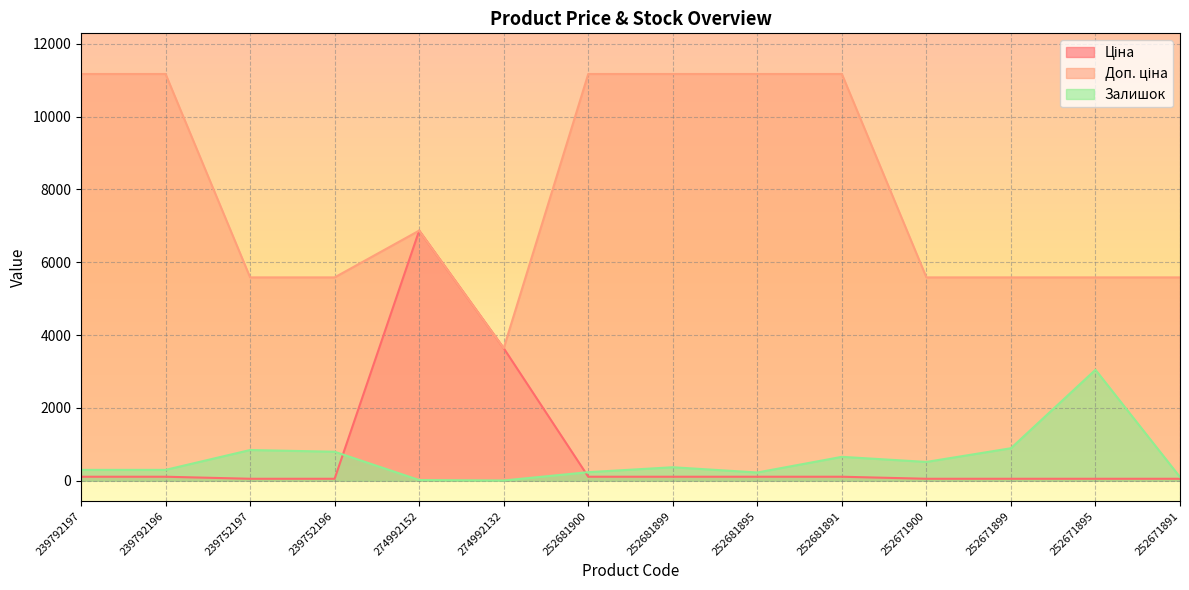

Which category has the lowest value across all series?

274992132